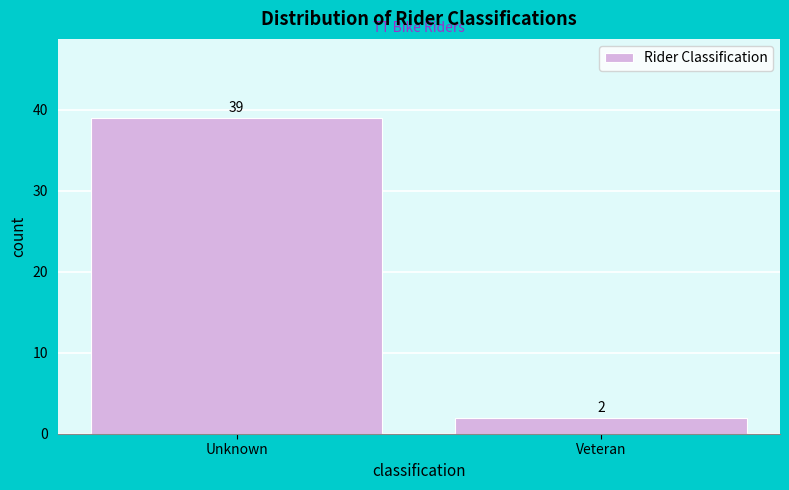

Reading left to right, list all the values displayed in this chart.

Unknown=39	Veteran=2